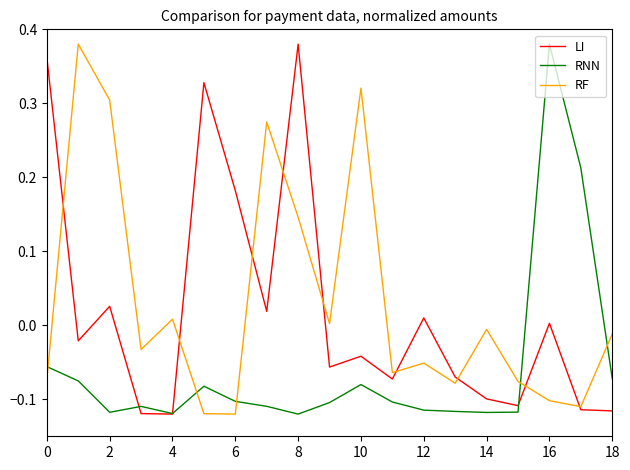

How many intersections are there between RNN and RF?

5